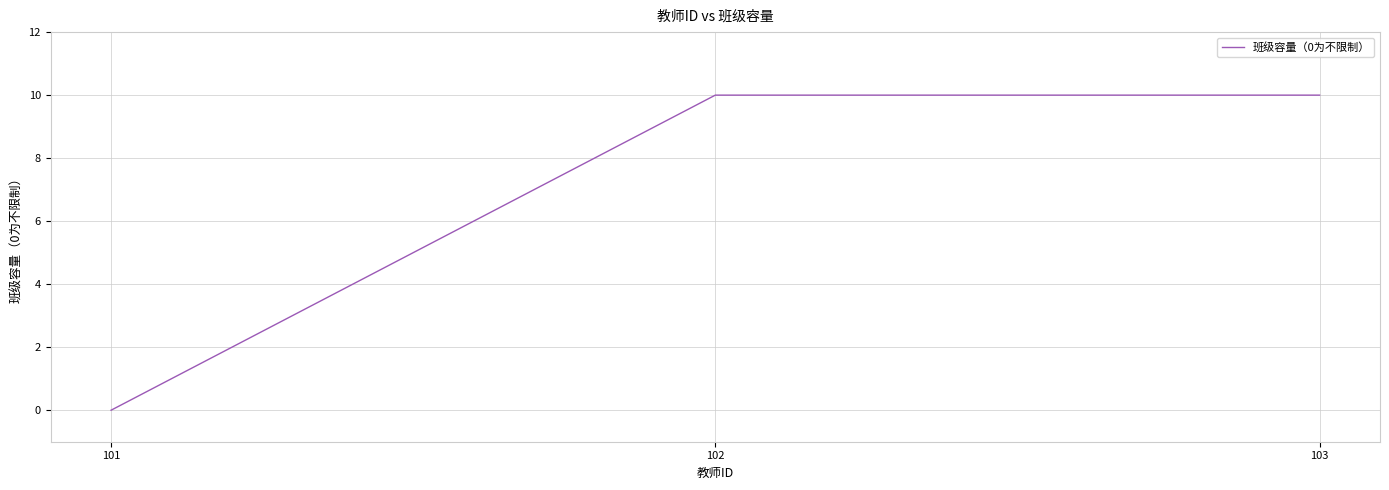

The value at 101 is 0. True or false?

True